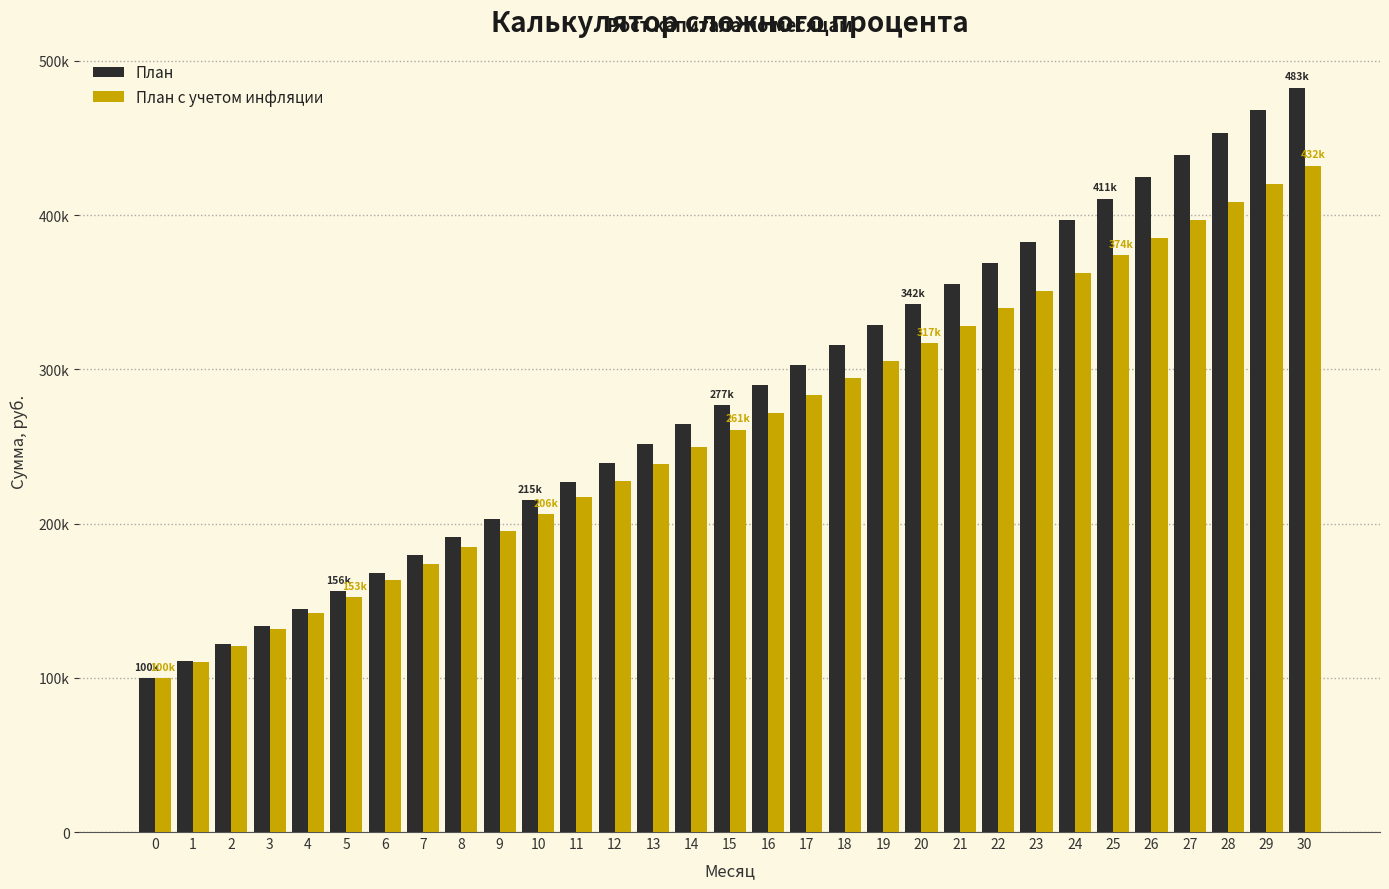

What are all the series names shown in the legend?

План, План с учетом инфляции